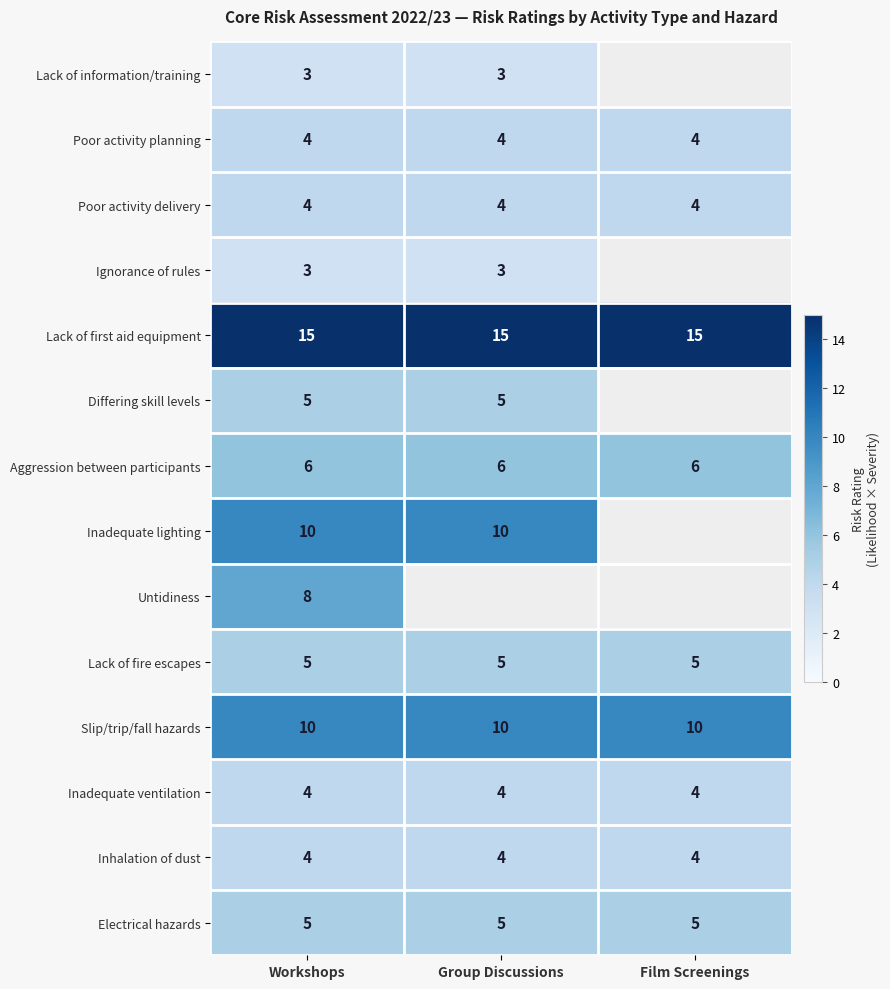

Is the value of Slip/trip/fall hazards at Workshops greater than the value of Aggression between participants at Workshops?

Yes